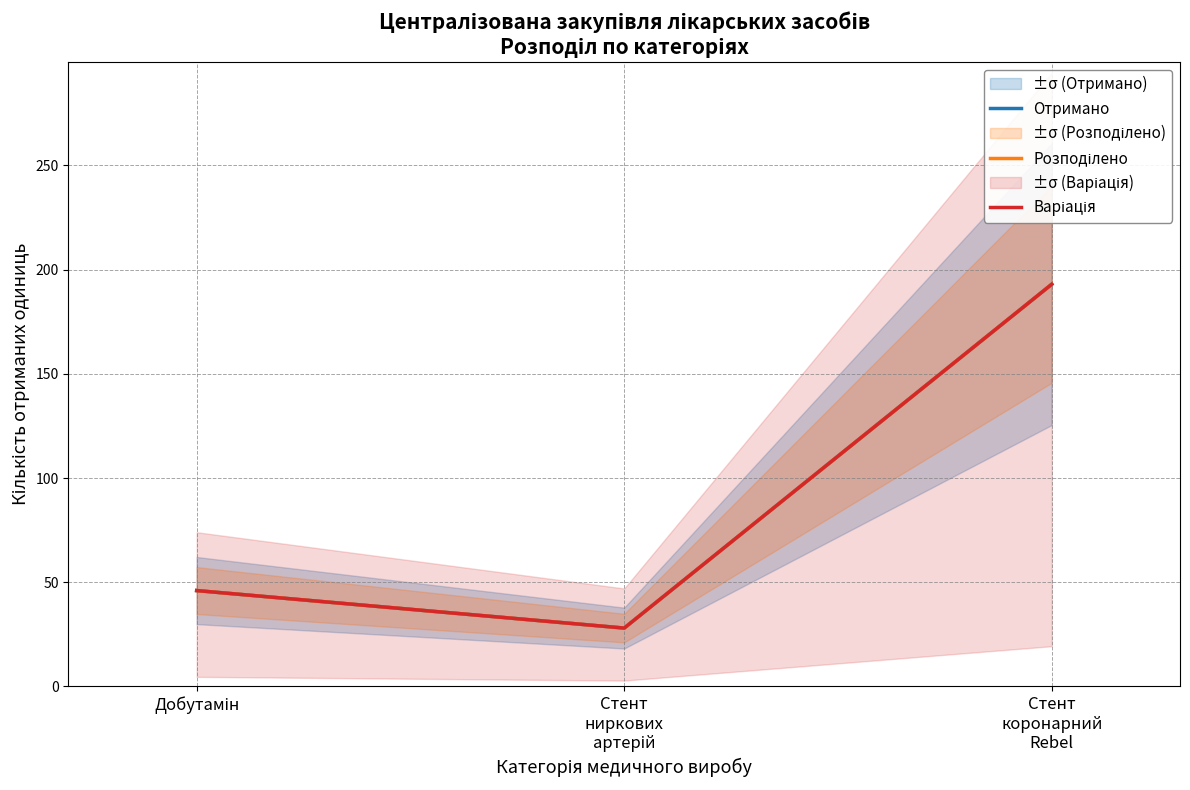

Reading left to right, transcribe all the data shown in this chart.

Отримано: 46	28	193
Розподілено: 46	28	193
Варіація: 46	28	193